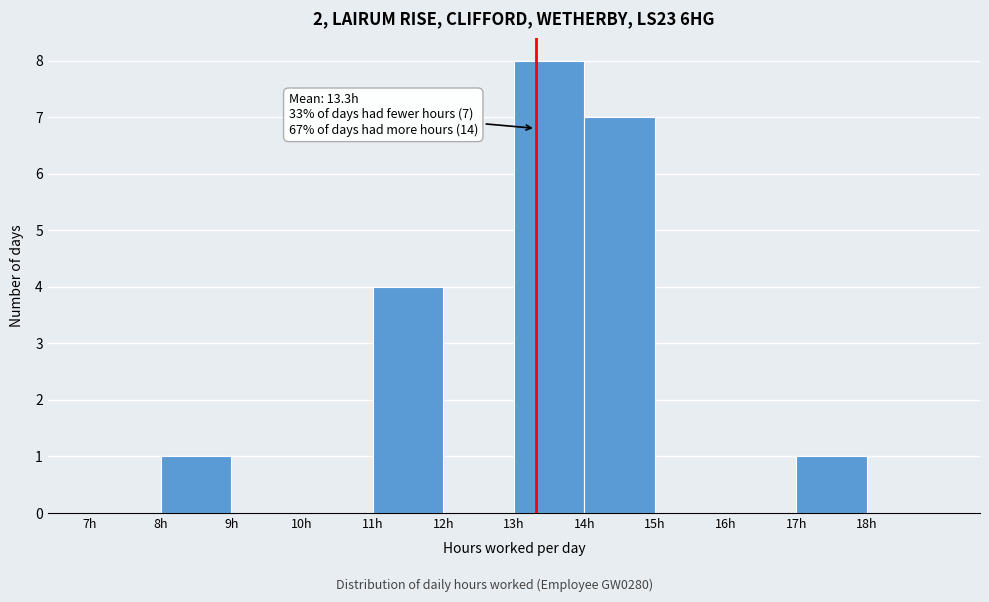

Over which range of the x-axis is the bar tallest?

13 to 14